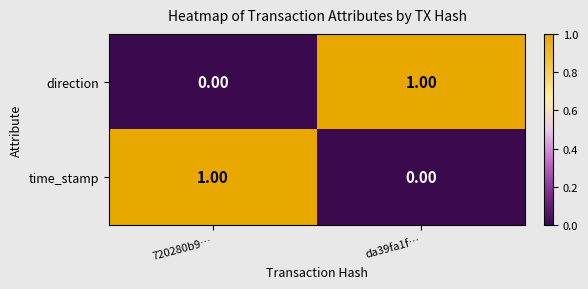

List the labels in order of time_stamp value, largest first.

720280b9…, da39fa1f…